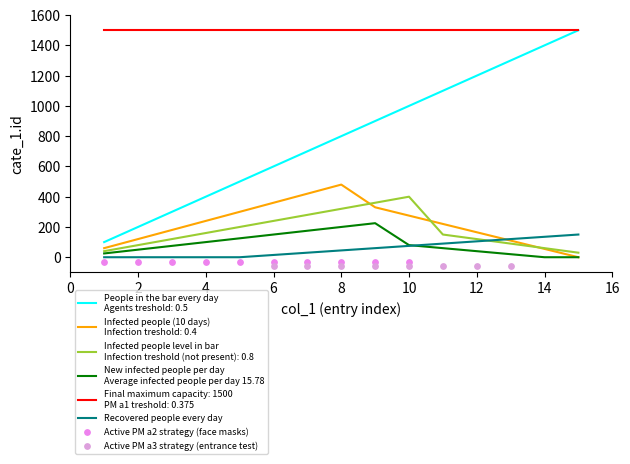

Between 8 and 9, which is larger?

9